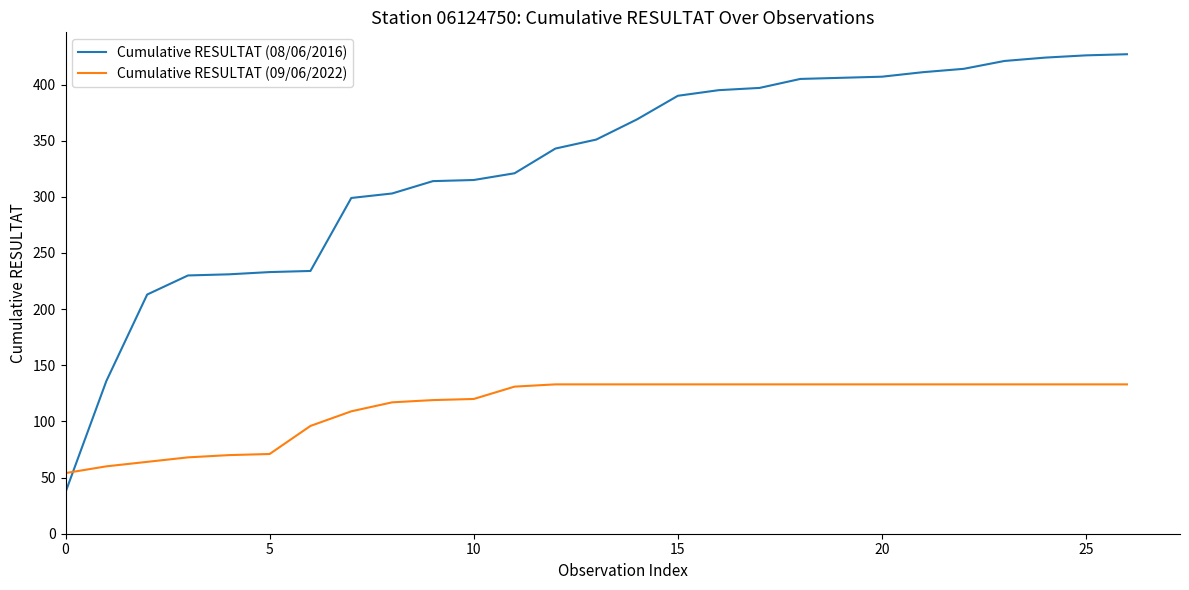

What is the difference between the maximum and minimum values in the Cumulative RESULTAT (09/06/2022) series?

79